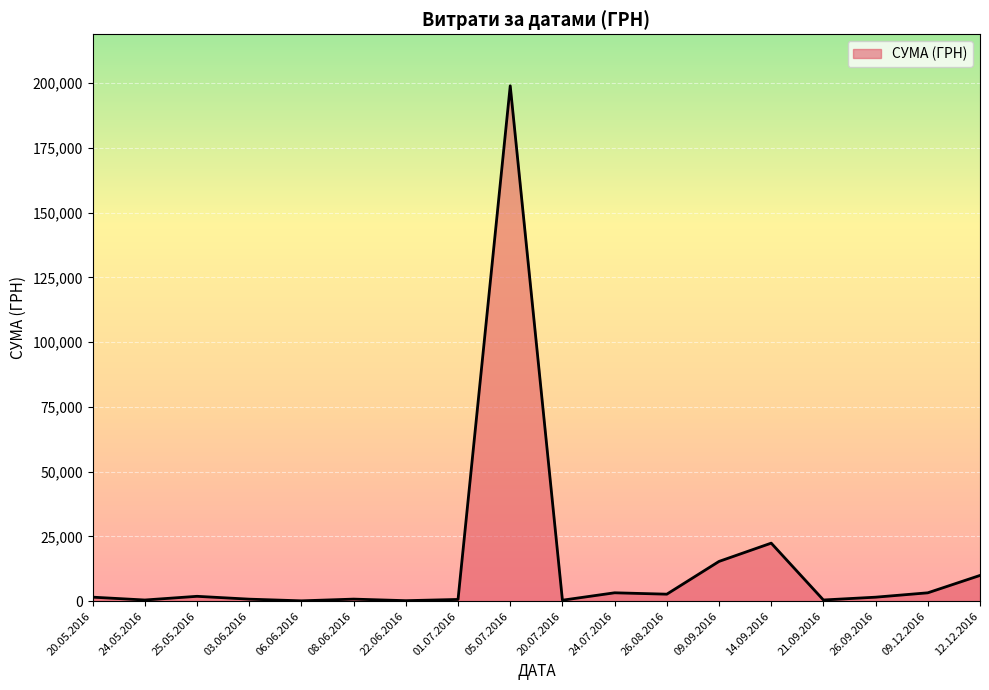

What is the smallest value displayed?

120.0